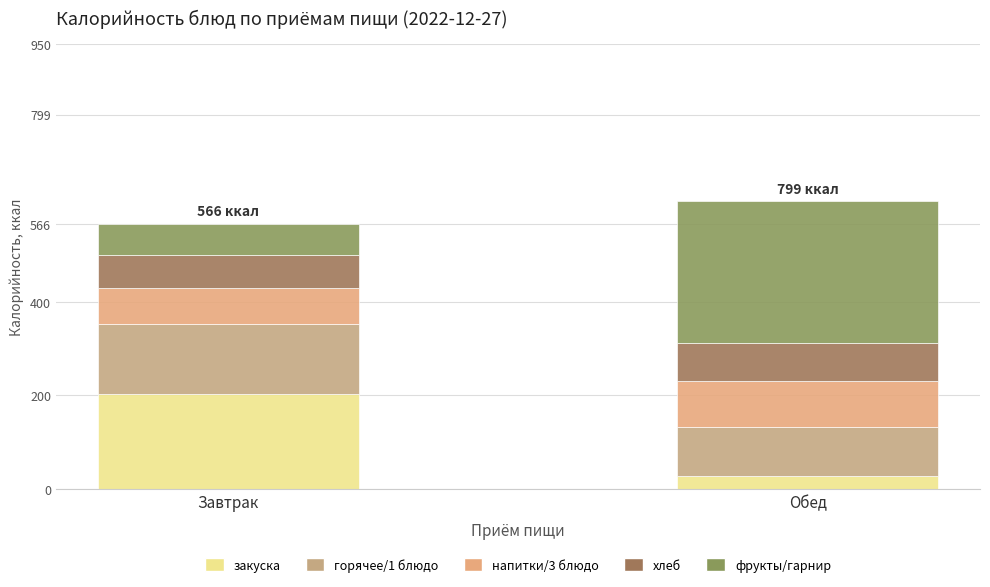

What is the label of the 1st bar from the right?

Обед